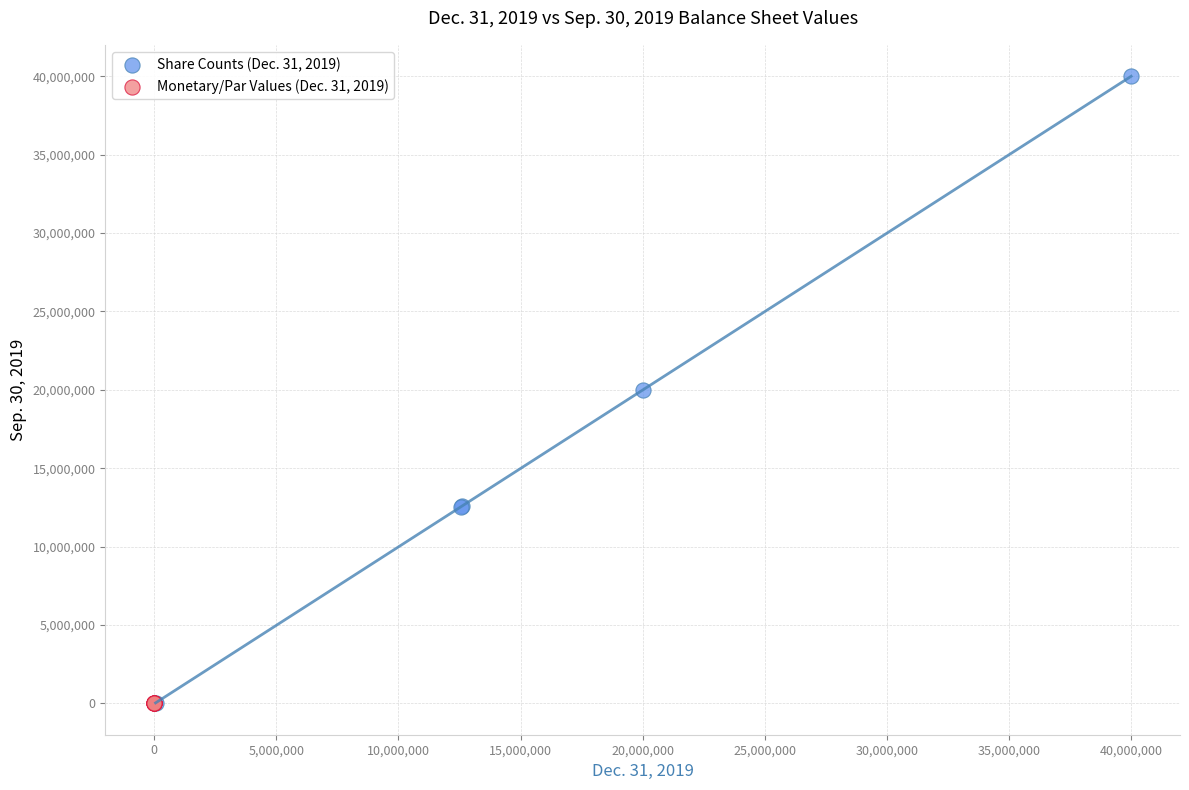

Which series has the widest spread of Y values?

Share Counts (Dec. 31, 2019)